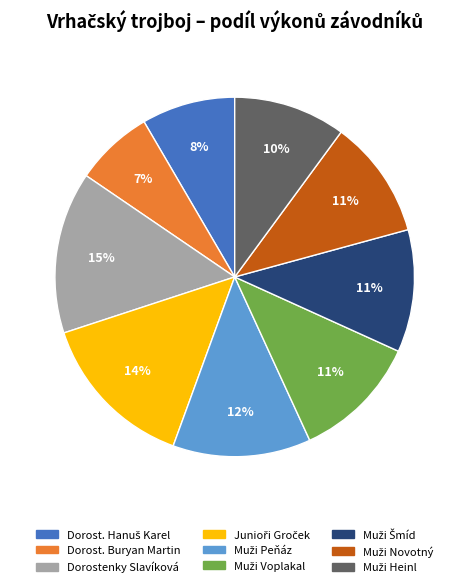

Count the number of slices in the pie.

9